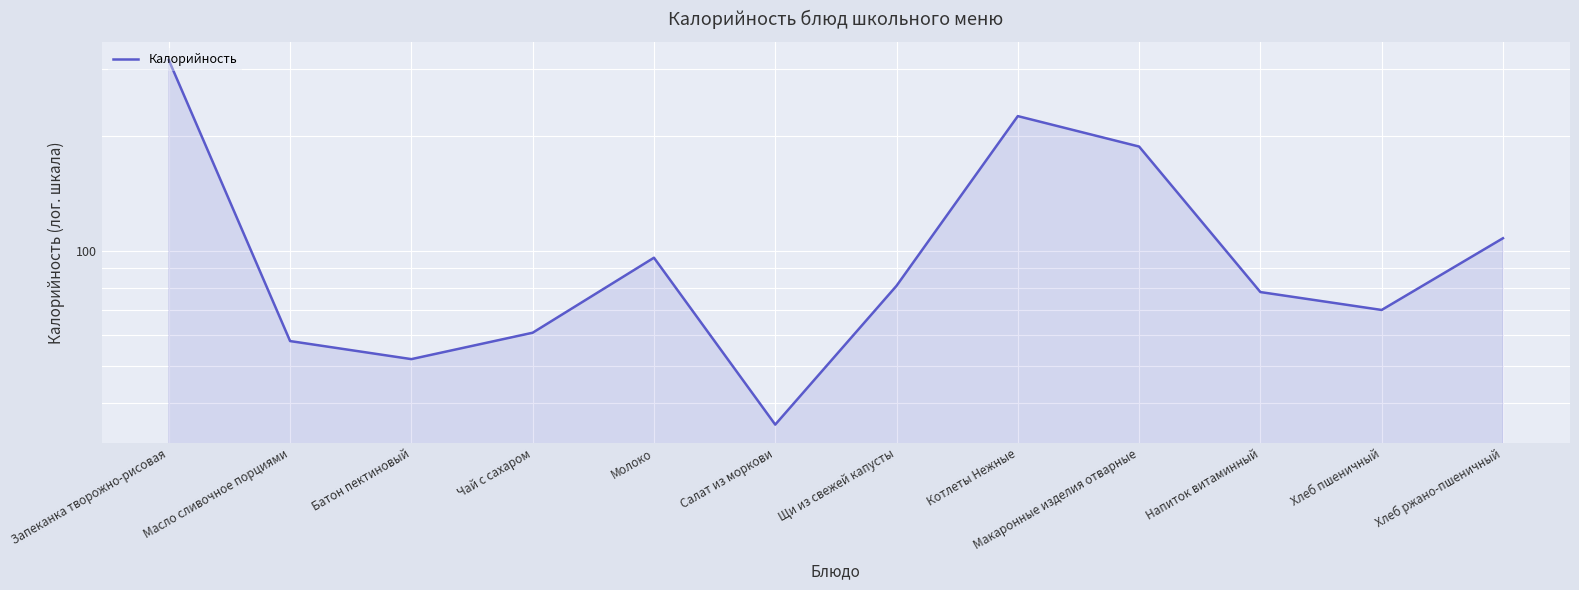

What is the difference between the second highest and minimum values?

191